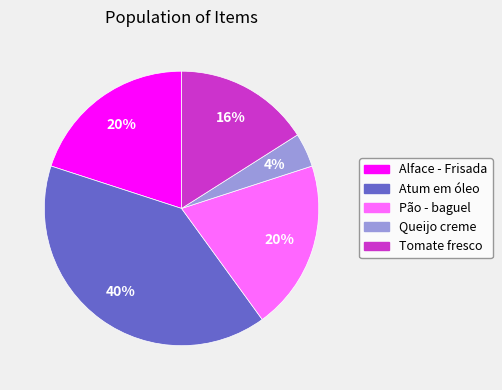

True or false: Pão - baguel accounts for 20% of the total.

True